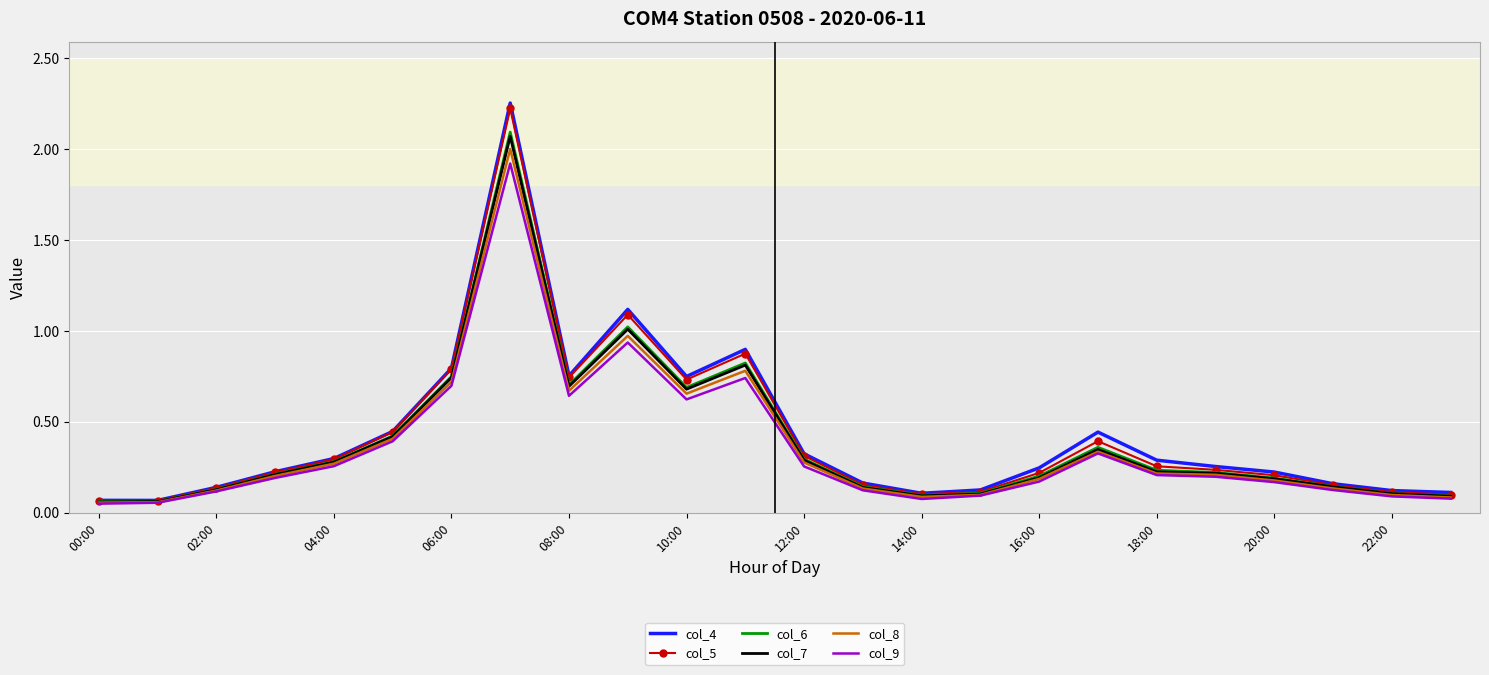

Which series has the widest spread of values?

col_4